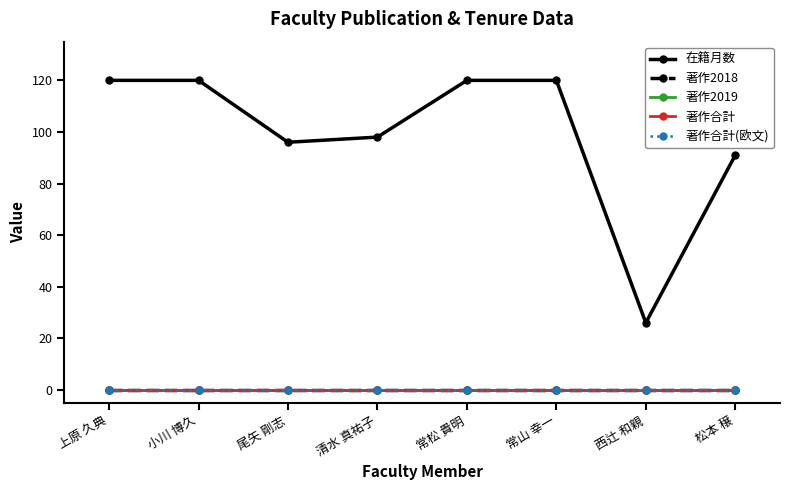

At which category is the sum across all series the highest?

上原 久典